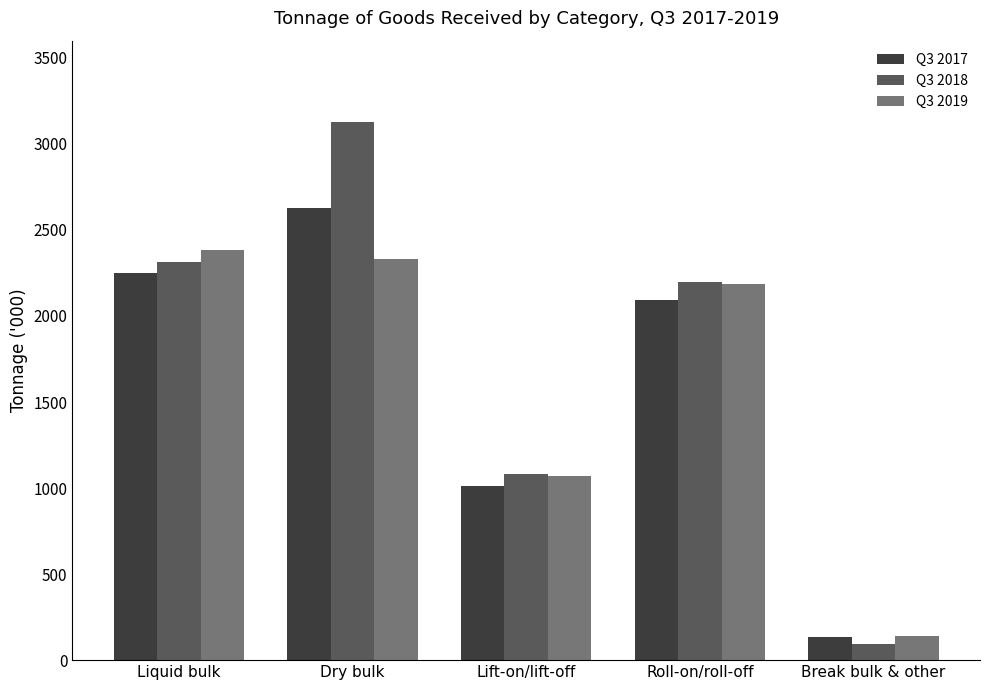

How many bars are there in each group?

3